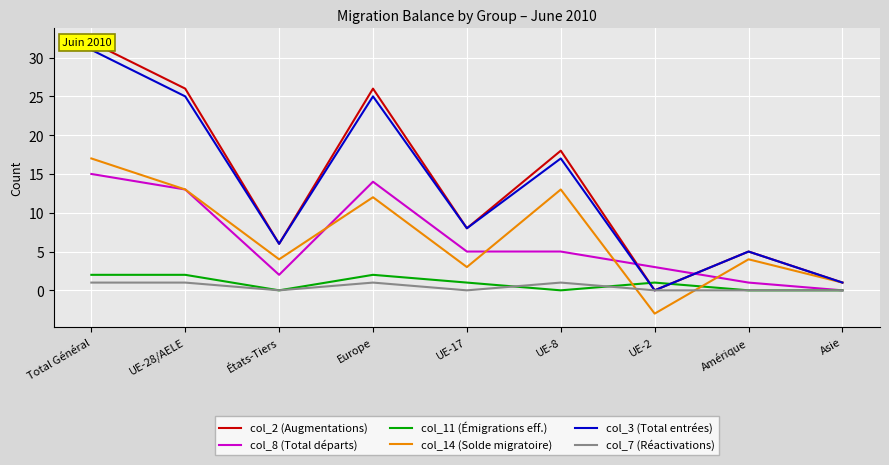

How many lines are shown in the chart?

6